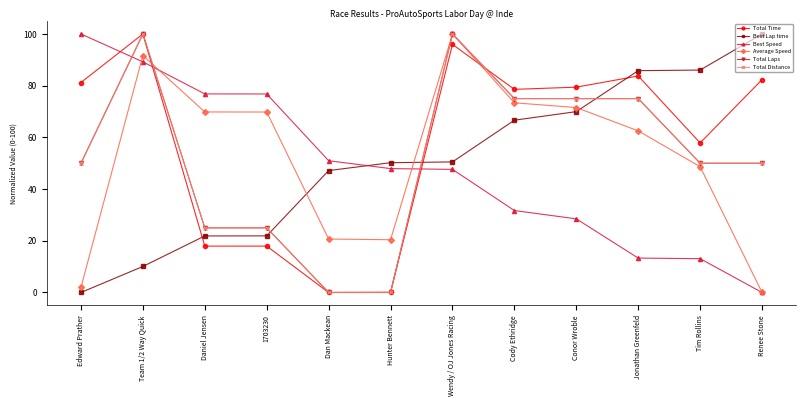

What is the maximum value for Total Distance?

100.0